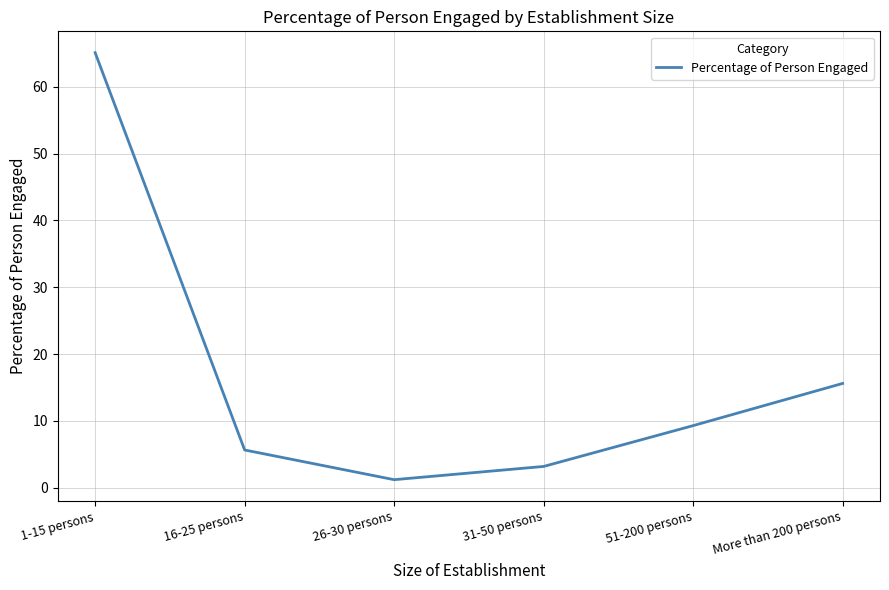

What position from the right is 51-200 persons?

2